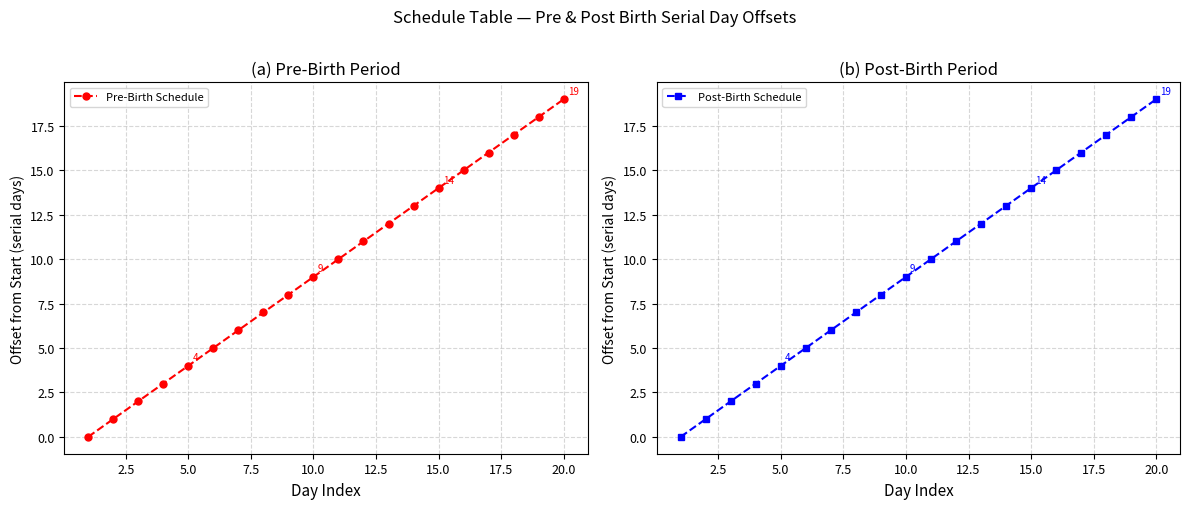

How many data points in Post-Birth Schedule are above 10?

9